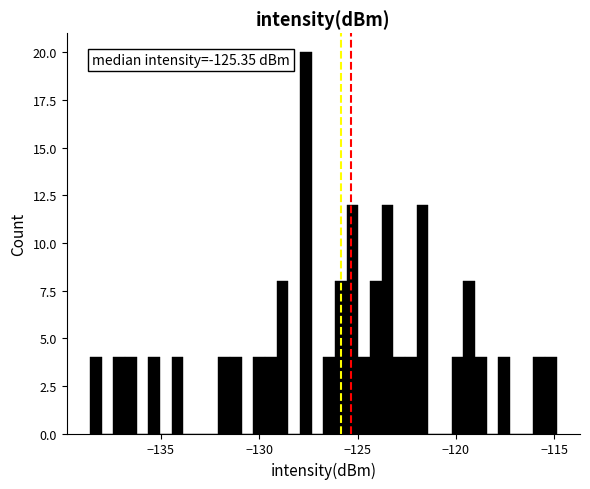

Read against the x-axis, roughly where is the centre of the tallest bar?

-127.5